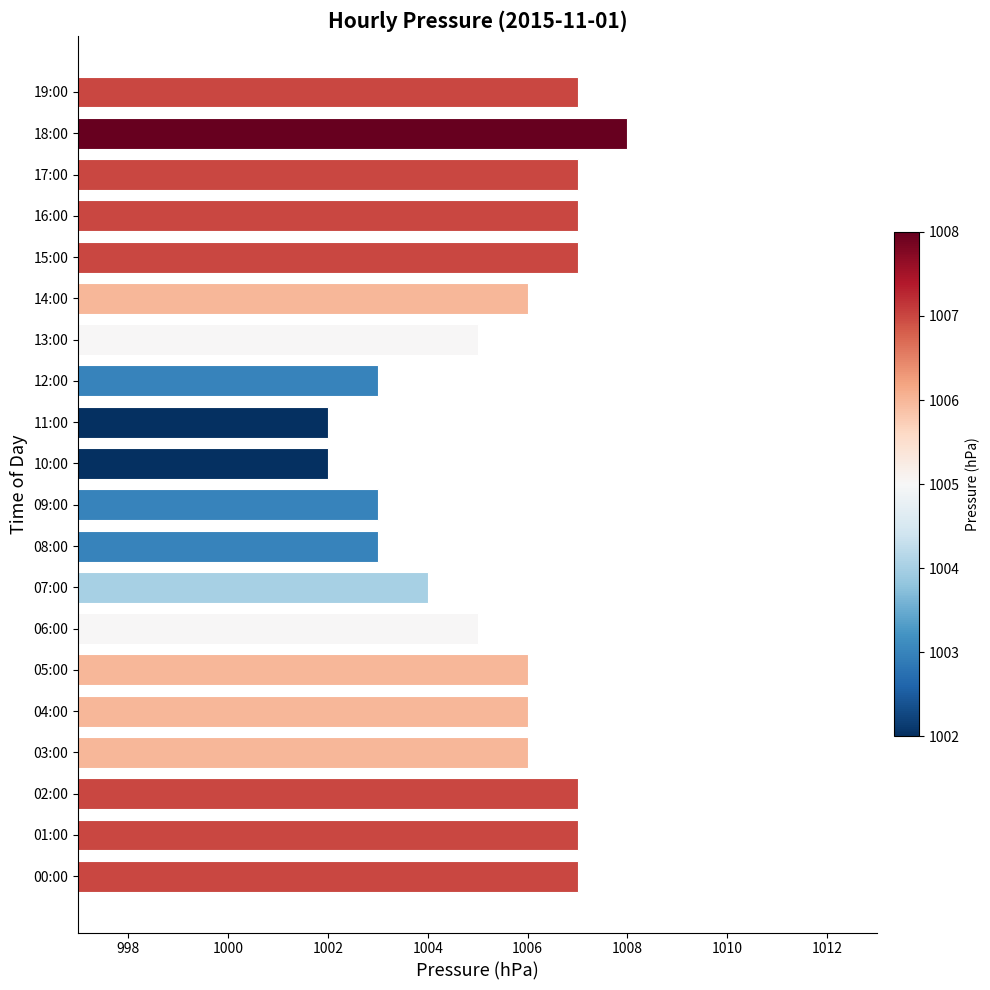

Between 18:00 and 13:00, which is larger?

18:00